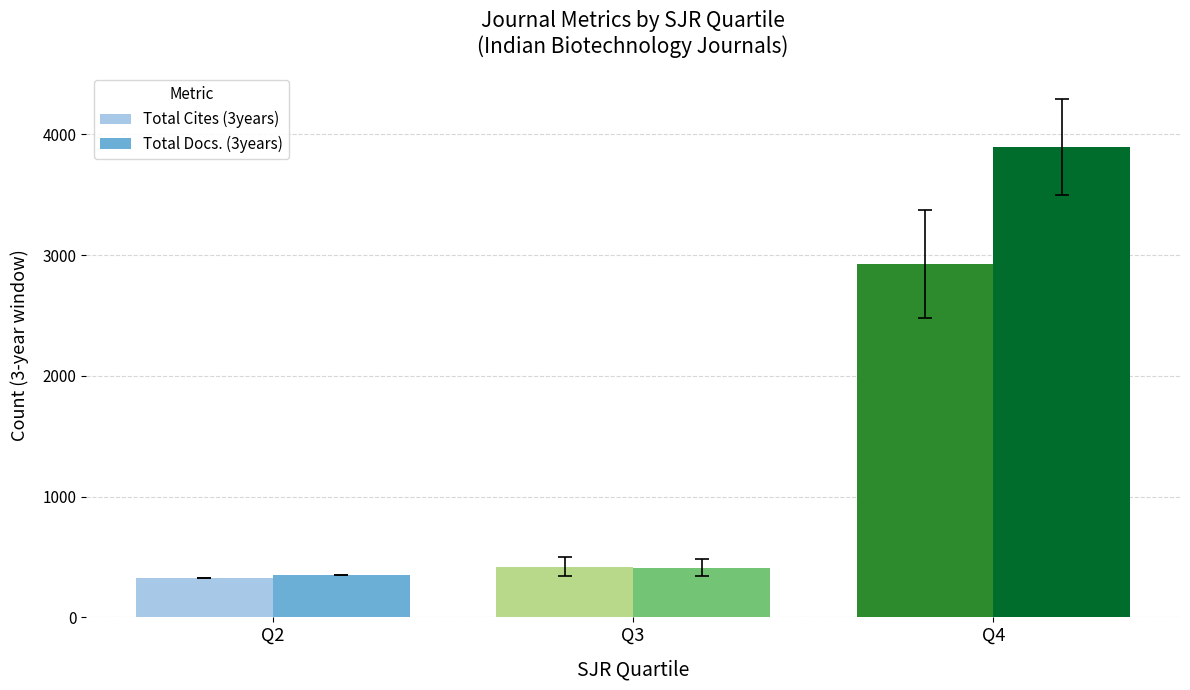

At which label does Total Cites (3years) reach its minimum?

Q2